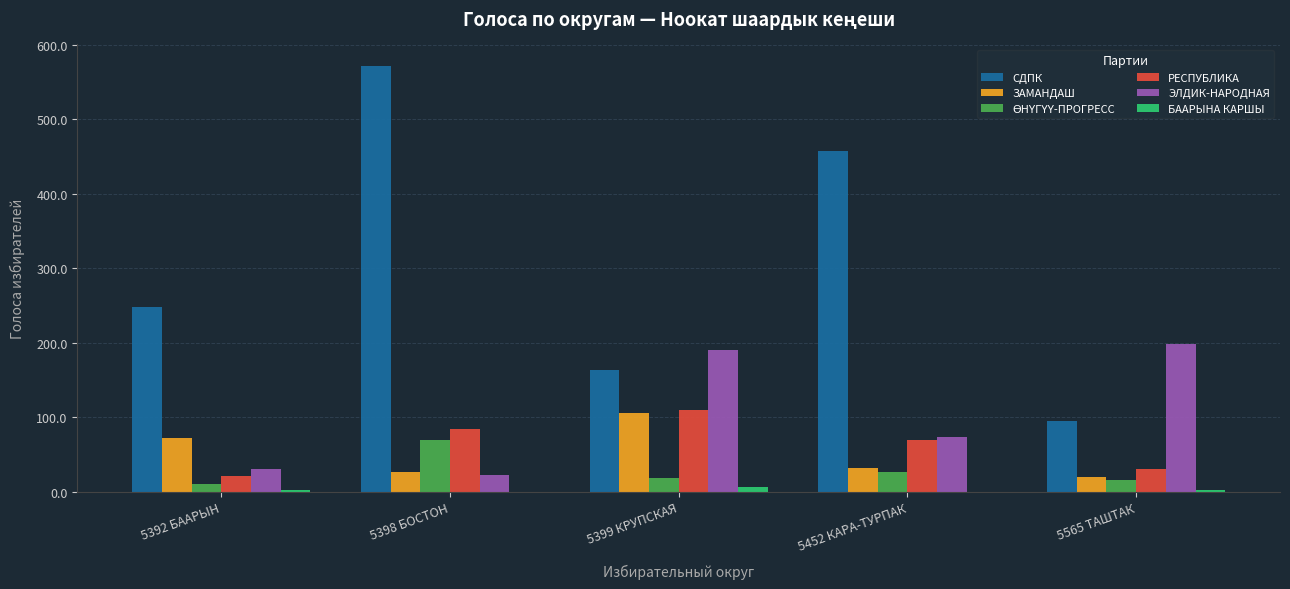

What is the sum of all РЕСПУБЛИКА values?

317